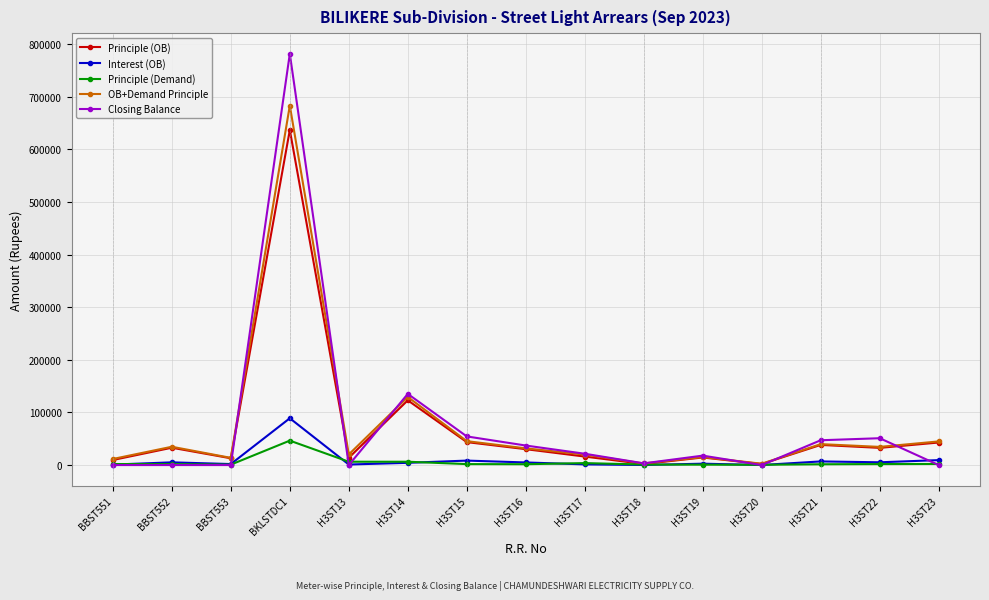

The Principle (Demand) series shows 547.2 at H3ST20. True or false?

True